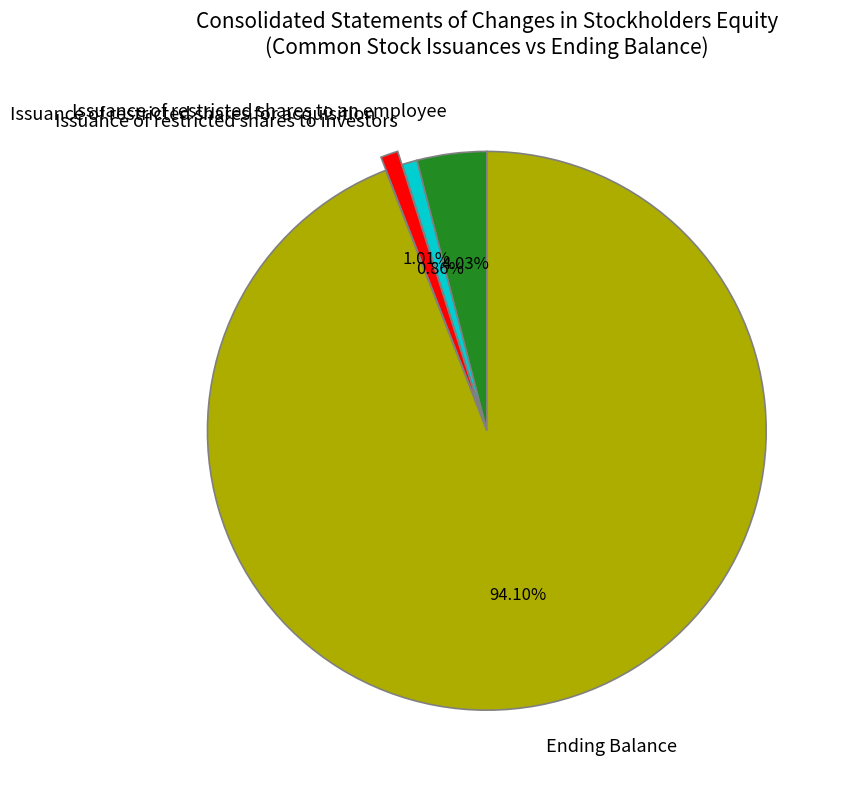

Is it true that Ending Balance is 99% of the pie?

False